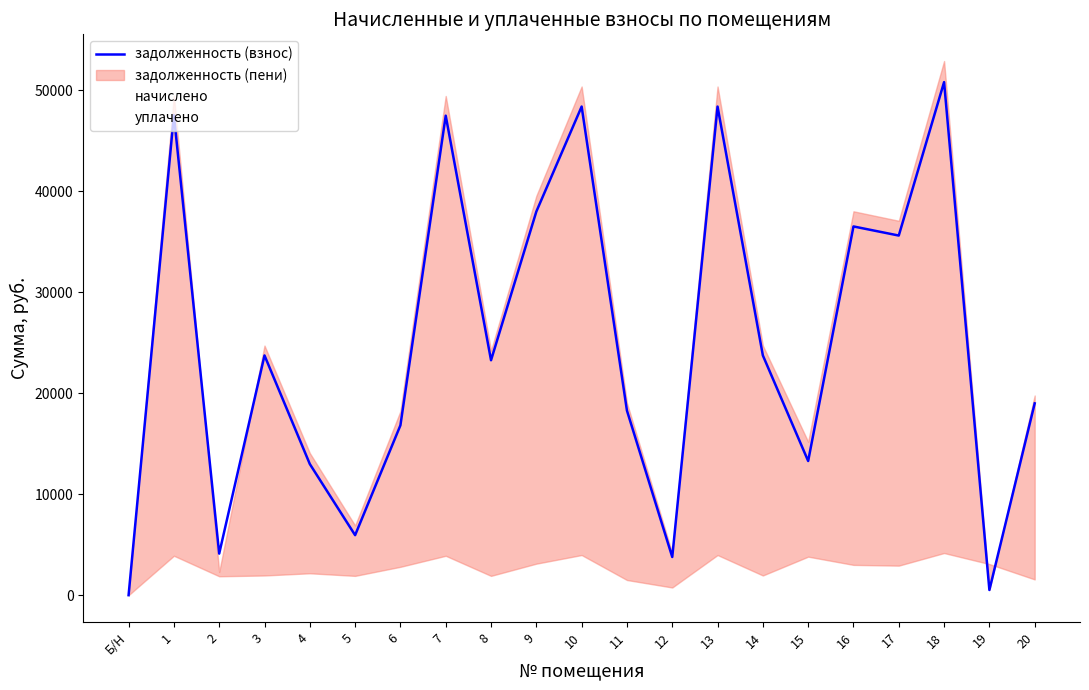

What is the highest value of the начислено series?

4173.0